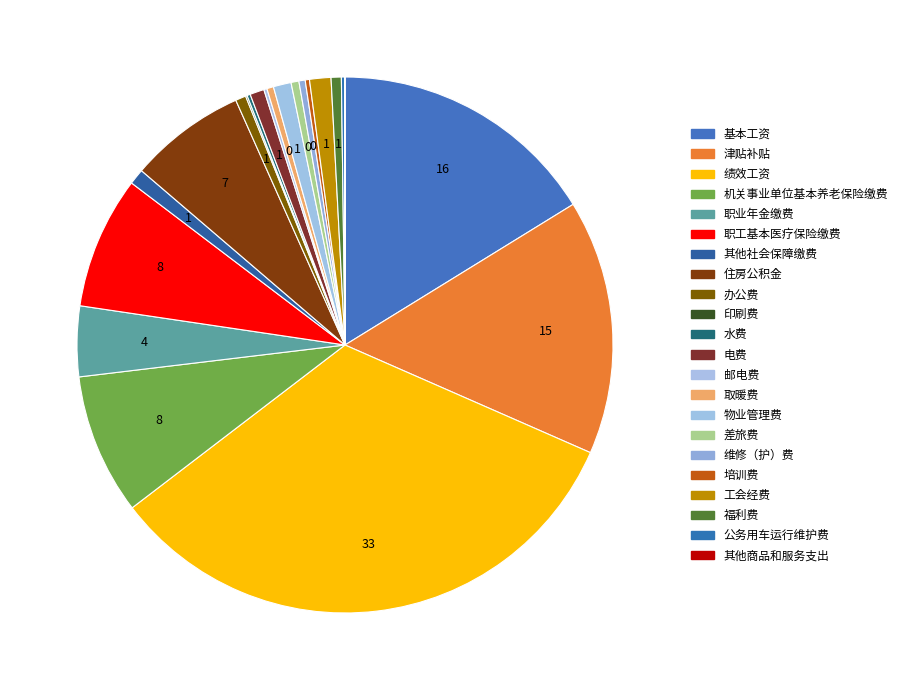

Count the number of slices in the pie.

22